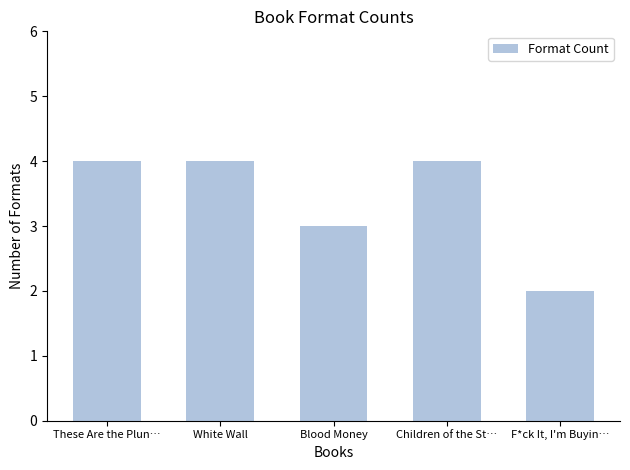

Reading left to right, extract all data points from this chart.

4	4	3	4	2